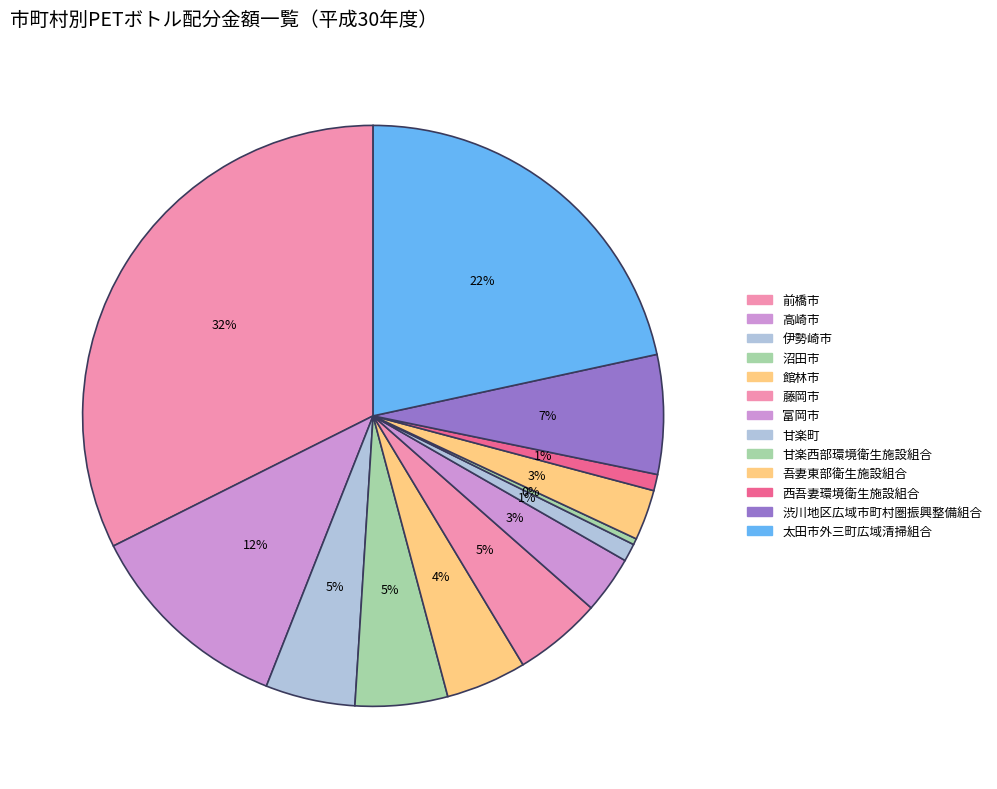

How many segments does this pie chart have?

13